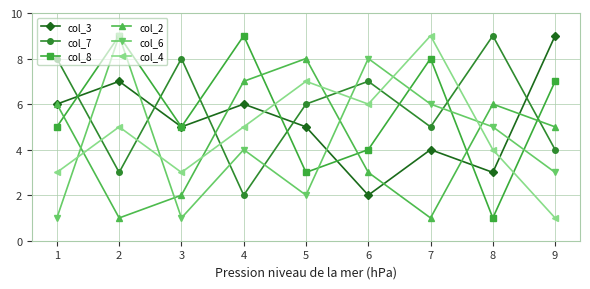

Reading left to right, transcribe all the data shown in this chart.

col_3: 6	7	5	6	5	2	4	3	9
col_7: 8	3	8	2	6	7	5	9	4
col_8: 5	9	5	9	3	4	8	1	7
col_2: 6	1	2	7	8	3	1	6	5
col_6: 1	9	1	4	2	8	6	5	3
col_4: 3	5	3	5	7	6	9	4	1